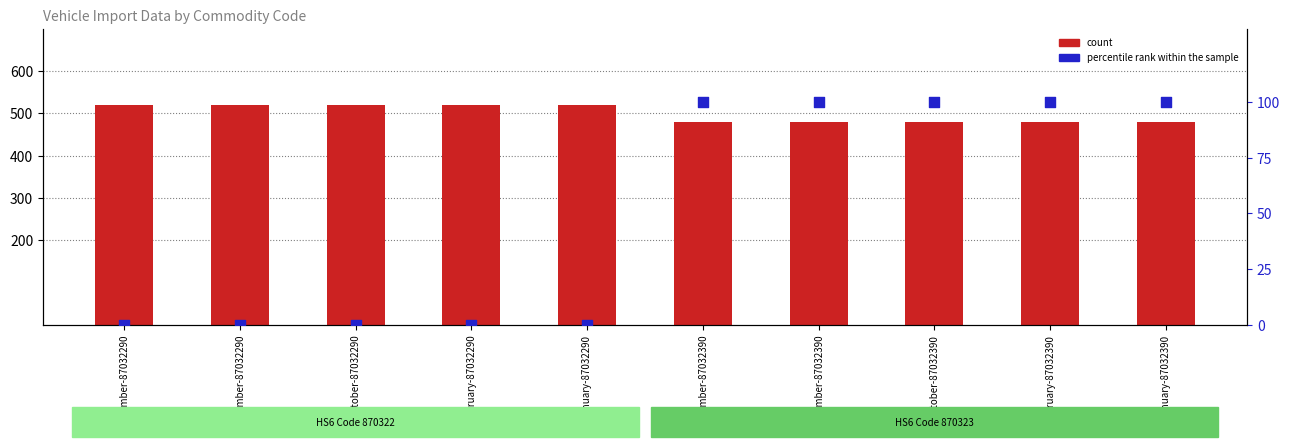

What is the total value across all series at November-87032390?

580